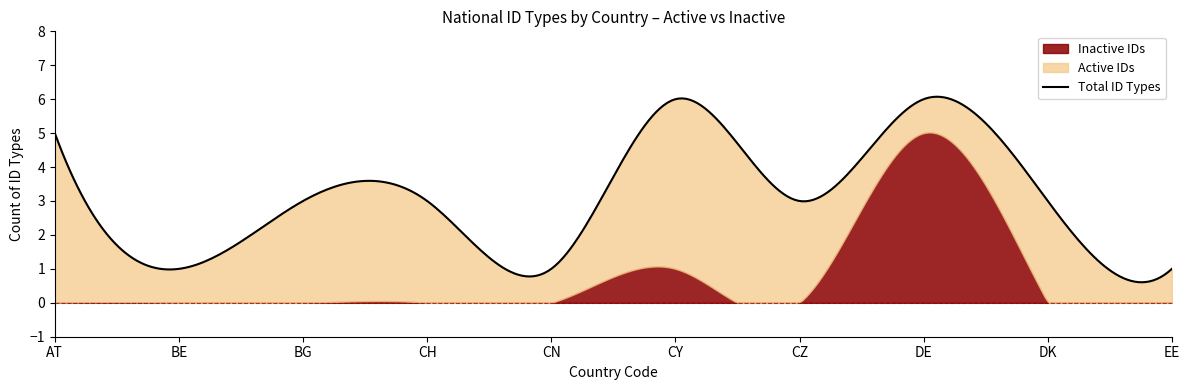

What is the lowest value of the Active series?

1